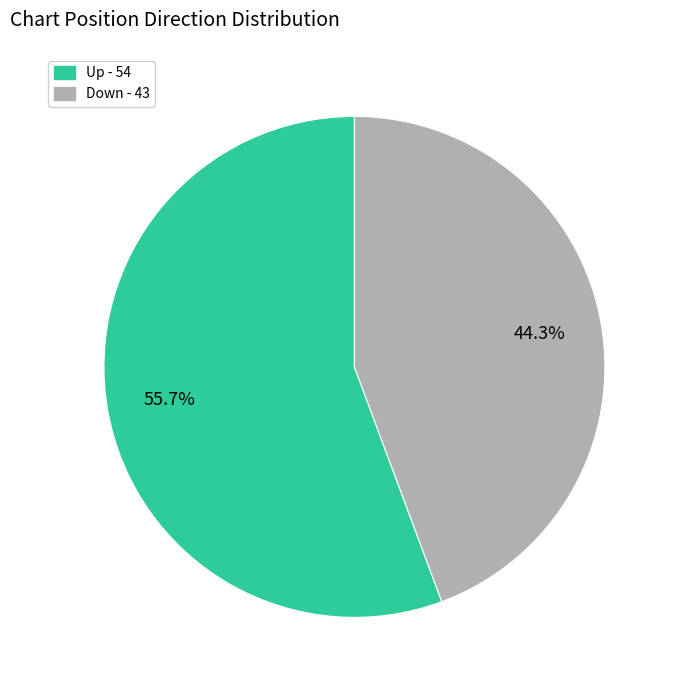

How much of the chart is everything except Down - 43?

55.7%